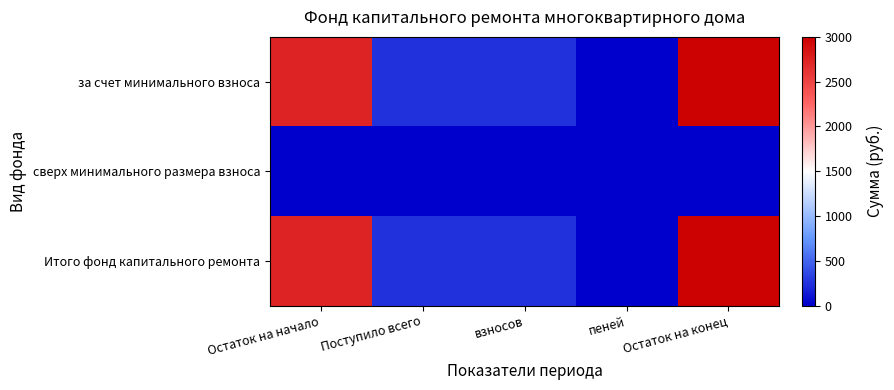

Which has a higher value, Поступило всего or Остаток на конец?

Остаток на конец